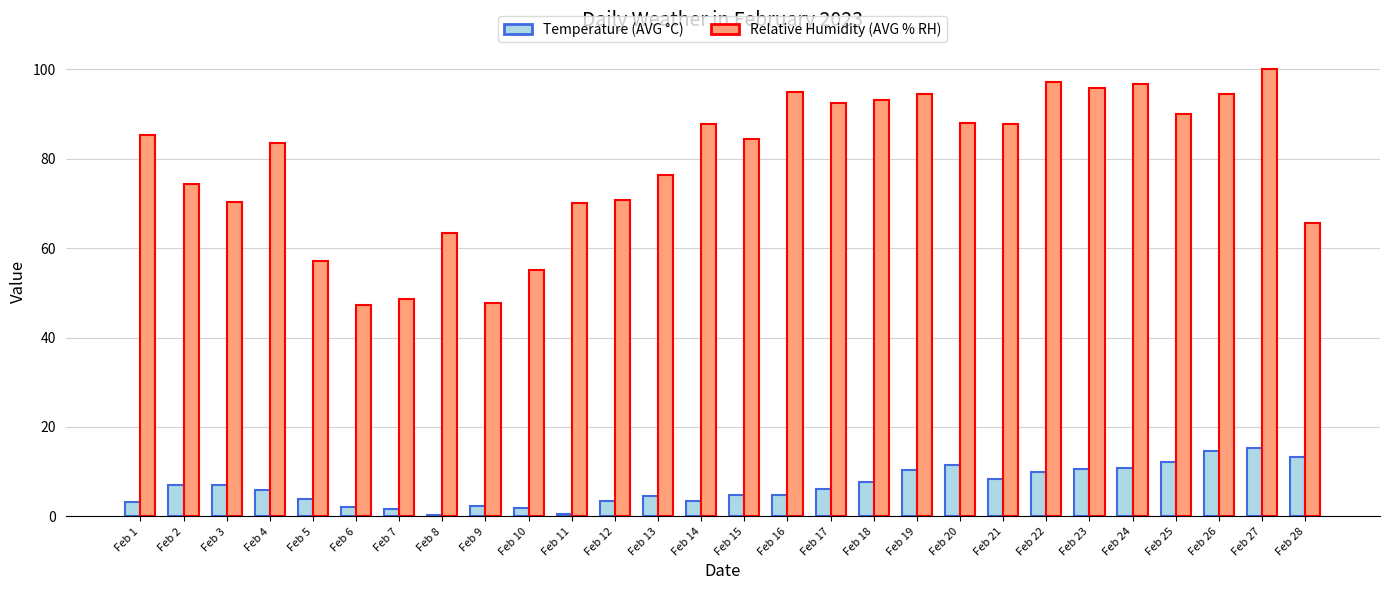

What is the total value across all series at Feb 14?

91.2